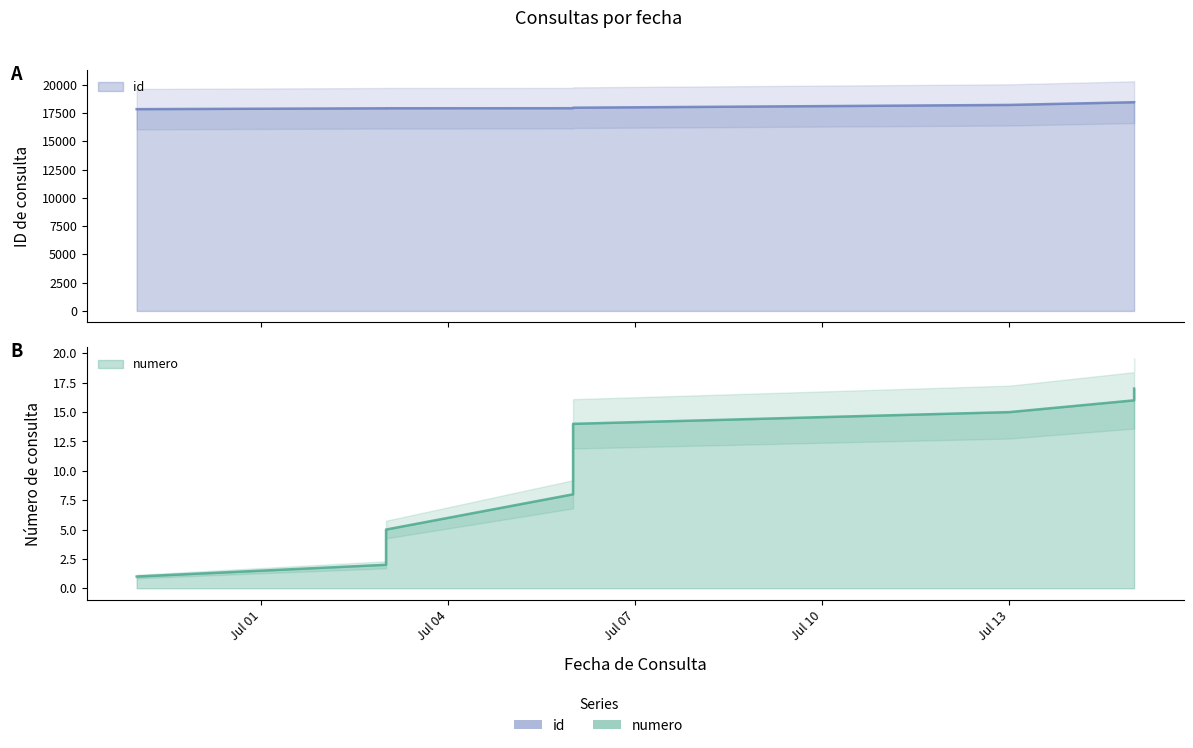

Which category has the lowest value in the id series?

2015-06-29